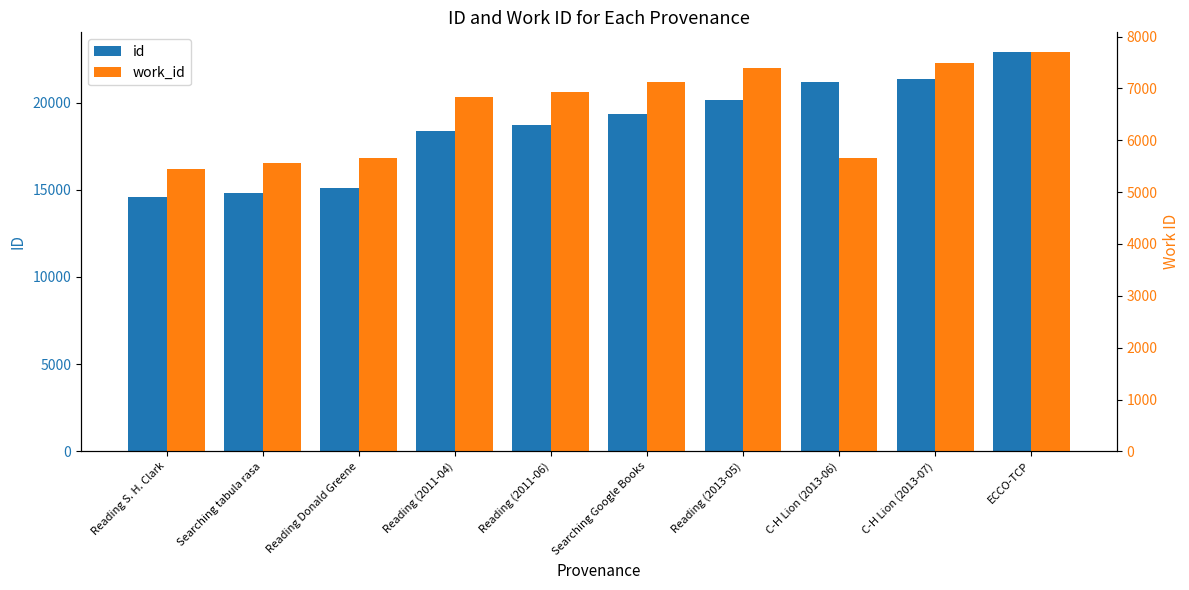

Rank the categories by id value from lowest to highest.

Reading S. H. Clark, Searching tabula rasa, Reading Donald Greene, Reading (2011-04), Reading (2011-06), Searching Google Books, Reading (2013-05), C-H Lion (2013-06), C-H Lion (2013-07), ECCO-TCP